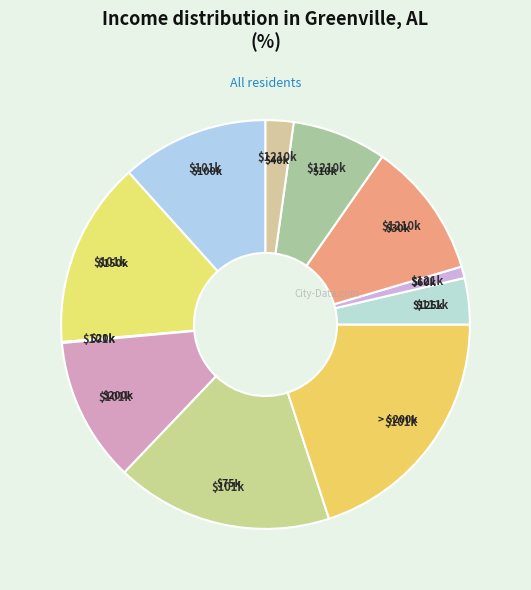

Count the number of slices in the pie.

11